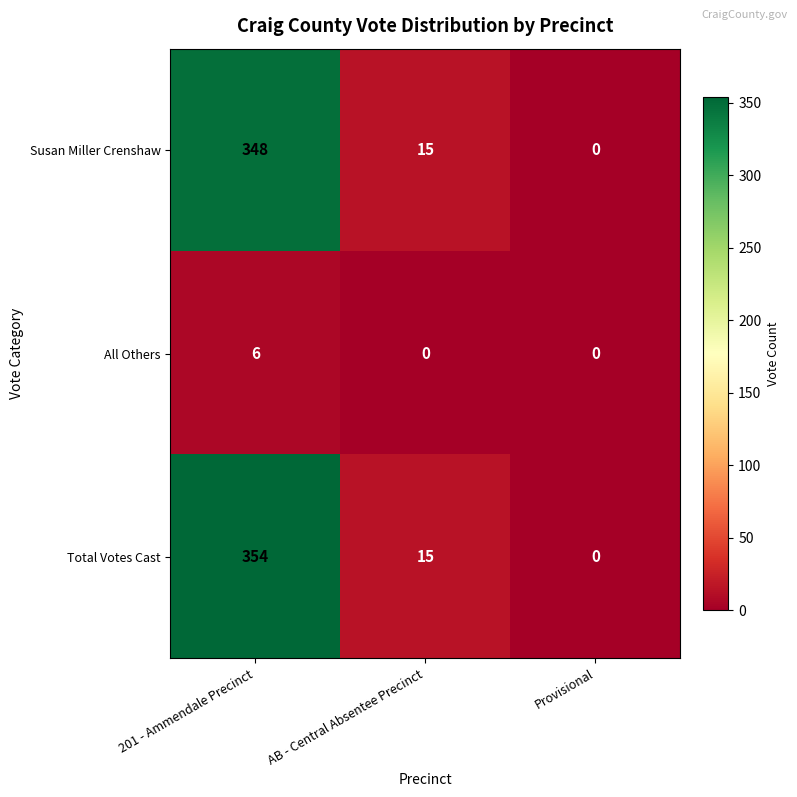

What value does the Susan Miller Crenshaw series have at 201 - Ammendale Precinct, to the nearest 5?

350